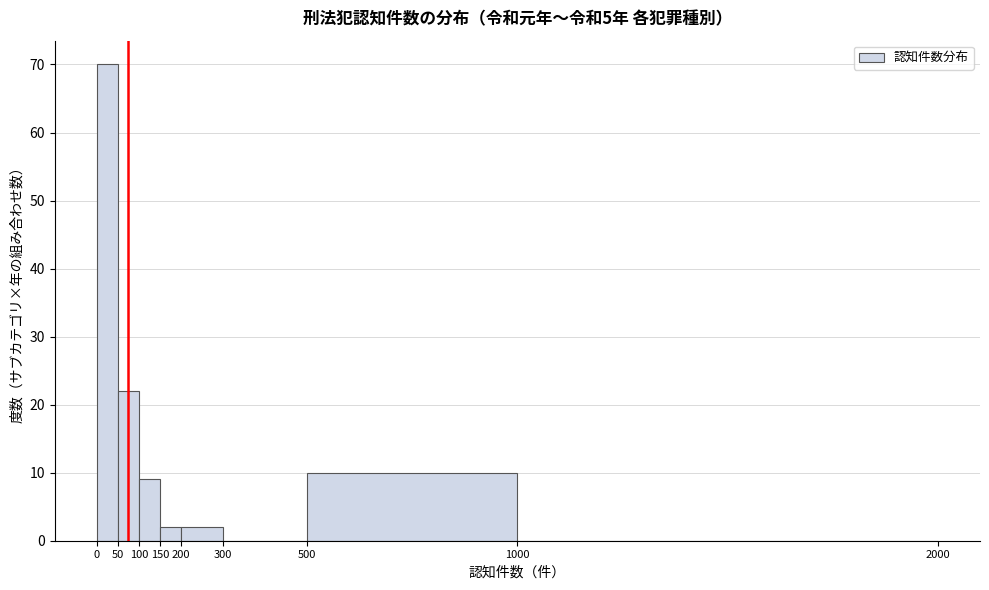

Reading left to right, list every bar in this chart as the range it spans on the x-axis followed by its height. The values are not printed on the chart, so give them approximately, as read against the axis.

0 to 50: 70
50 to 100: 22
100 to 150: 9
150 to 200: 2
200 to 300: 2
300 to 500: 0
500 to 1000: 10
1000 to 2000: 0